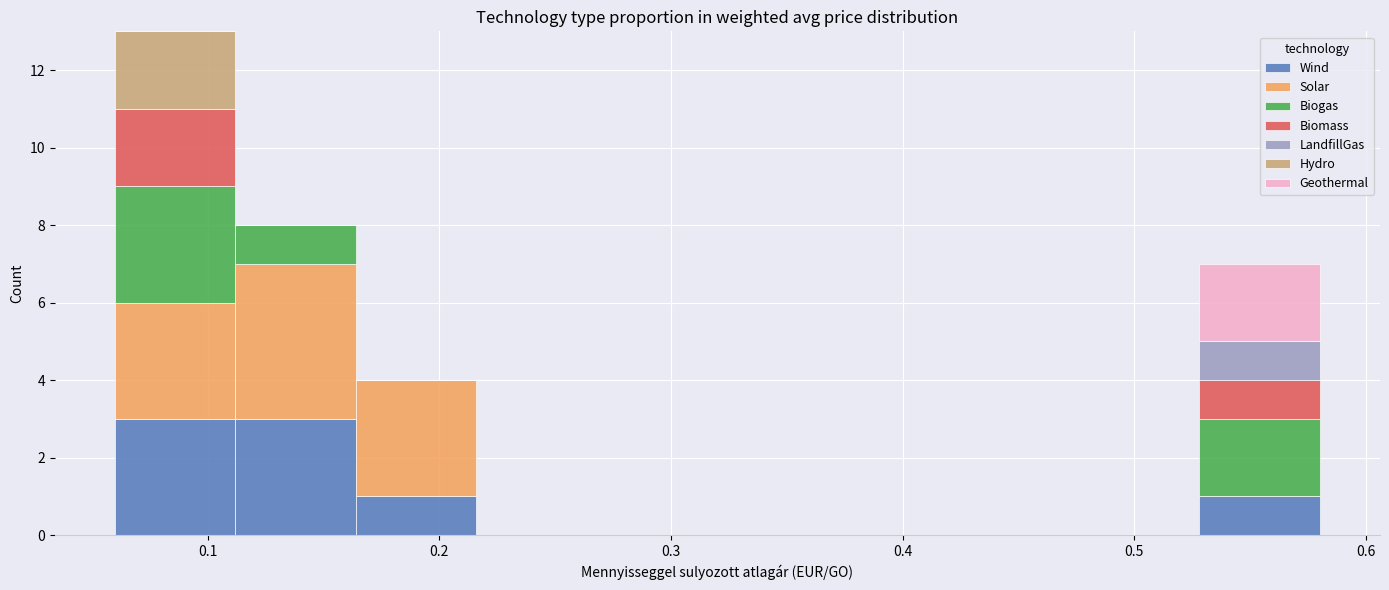

Which range on the x-axis has the tallest stacked bar (by total height)?

0.060 to 0.112